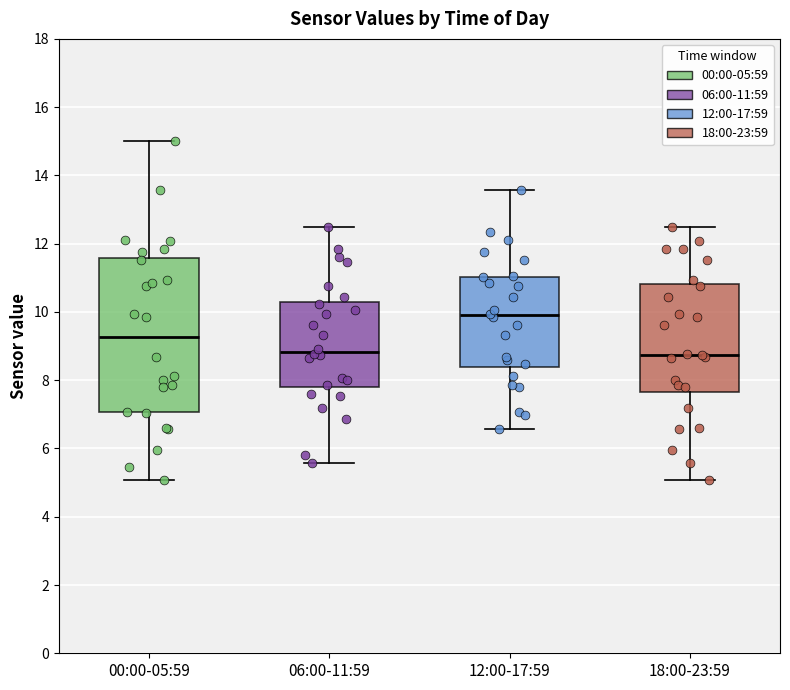

Where is the lower edge of the box for 06:00-11:59 on the y-axis? The values are not printed on the chart, so give them approximately, as read against the axis.

7.8